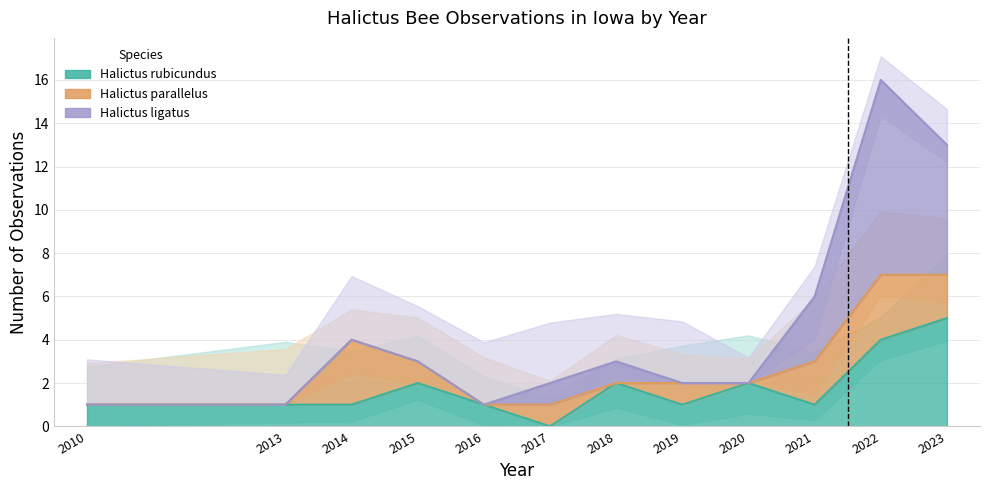

Which series has the largest range (max minus min)?

Halictus ligatus